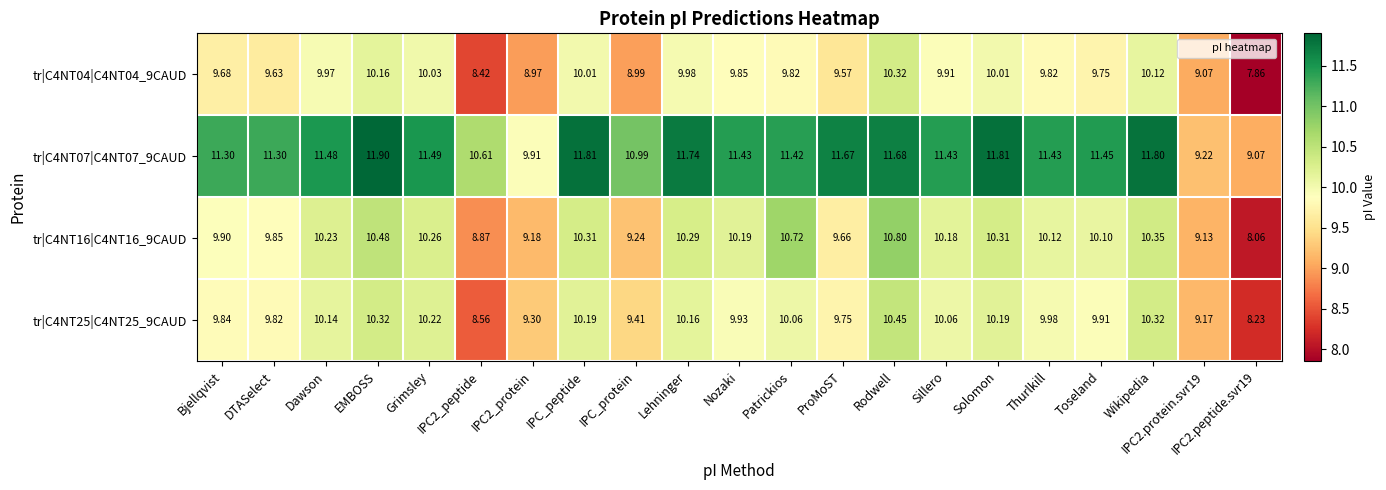

At which category is the sum across all series the highest?

Rodwell